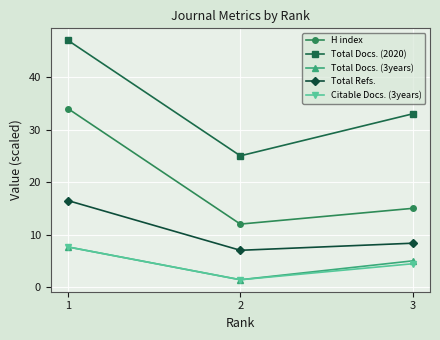

What is the difference between the Citable Docs. (3years) values at 3 and 1?

3.2